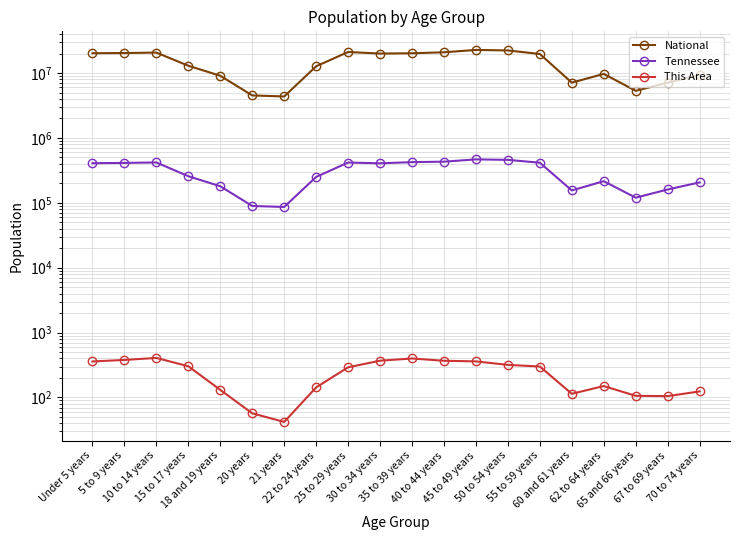

Reading right to left, extract all data points from this chart.

National: 9278166	7115361	5319902	9704197	7113727	19664805	22298125	22708591	20890964	20179642	19962099	21101849	12712576	4354294	4519129	9086089	12954254	20677194	20348657	20201362
Tennessee: 206536	160594	119944	215489	155235	414991	459349	467087	430508	423622	406314	417683	250508	86356	89380	180120	257066	418941	412181	407813
This Area: 124	105	106	150	114	300	318	360	368	399	369	292	143	42	57	131	303	407	379	359